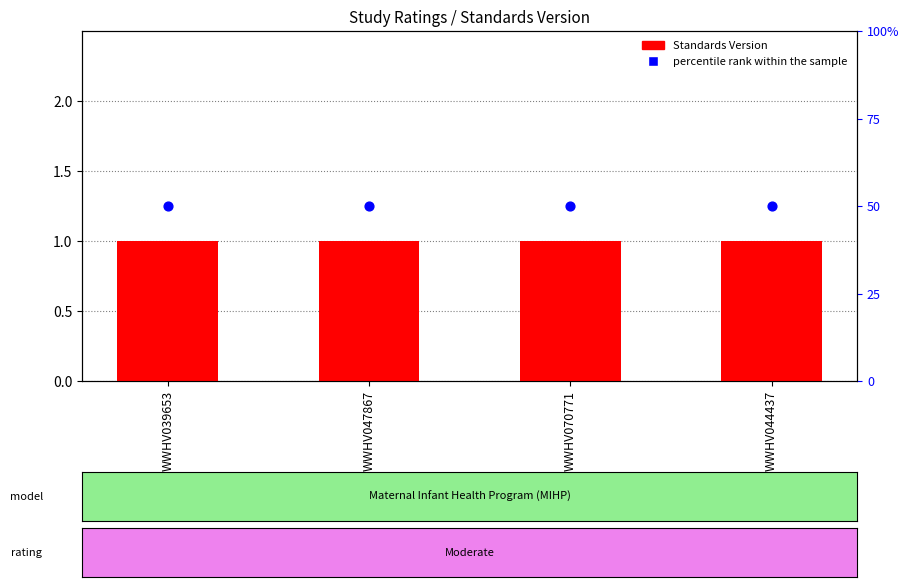

Which series has the largest total across all categories?

Standards Version